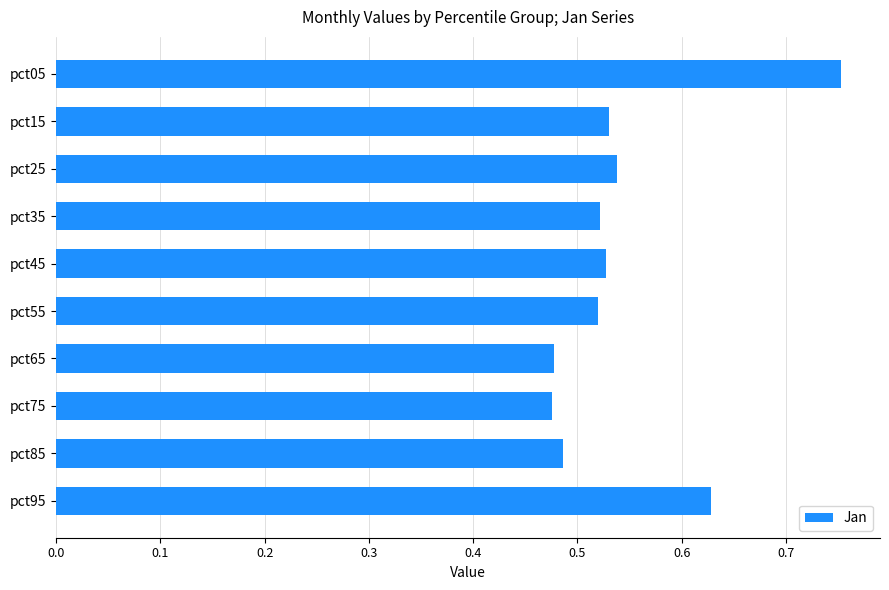

How many categories are shown in the chart?

10